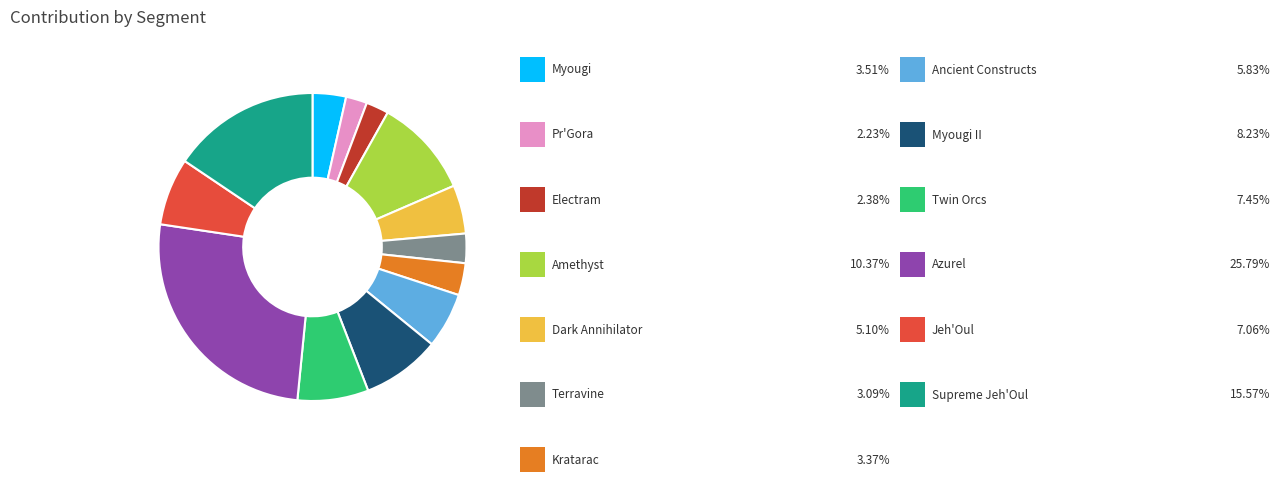

Does any single category account for the majority?

No